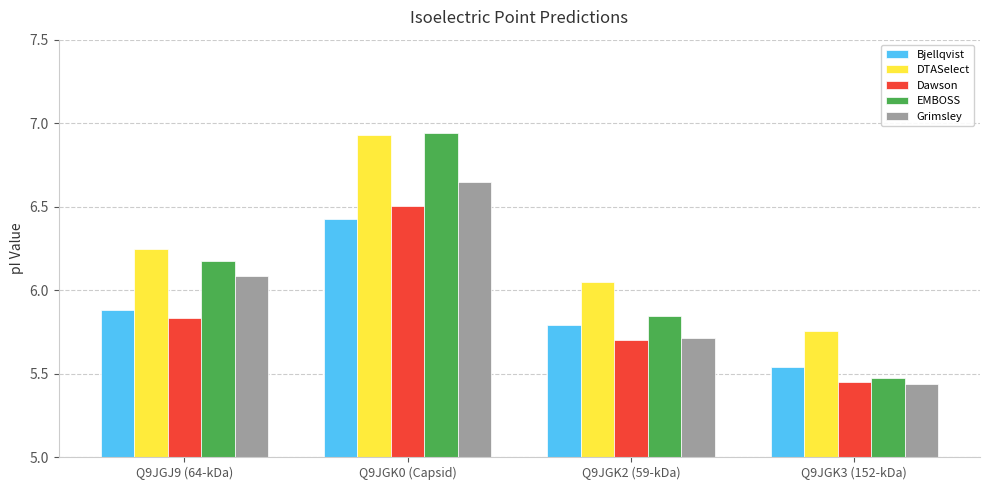

Rank the categories by Dawson value from highest to lowest.

Q9JGK0 (Capsid), Q9JGJ9 (64-kDa), Q9JGK2 (59-kDa), Q9JGK3 (152-kDa)